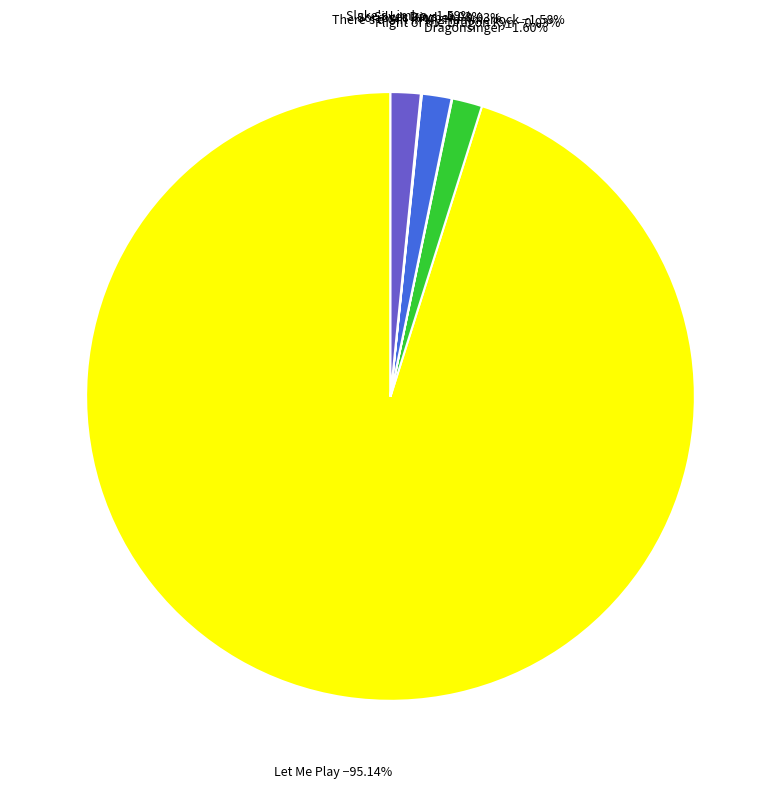

Which category has the biggest portion of the pie?

Let Me Play